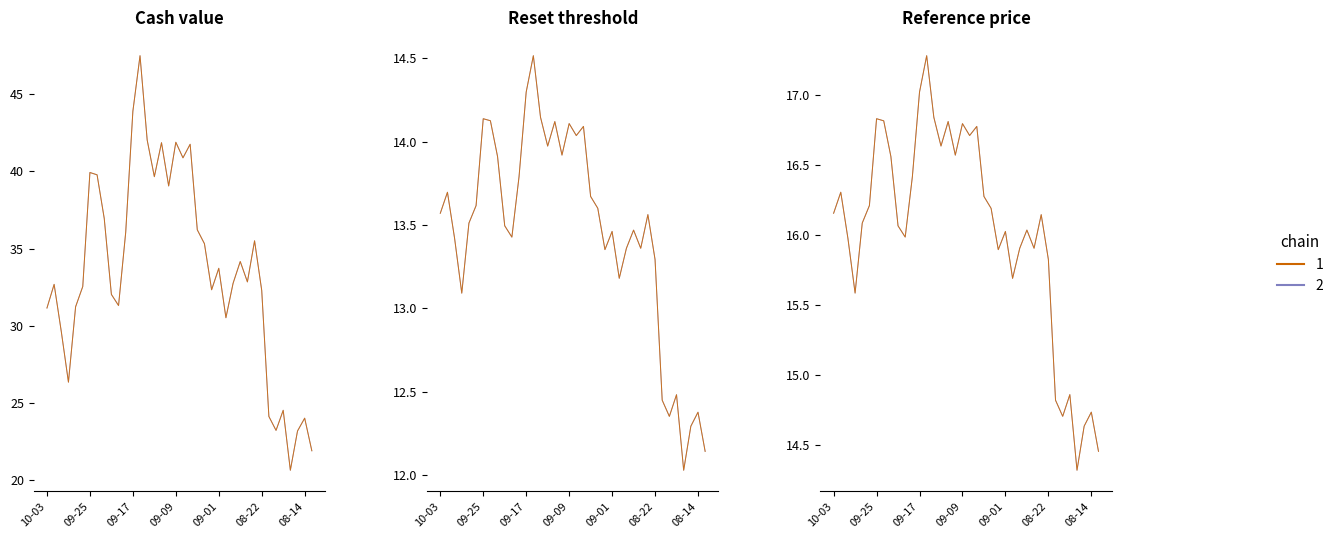

True or false: Reference price and Cash value cross at least once.

False